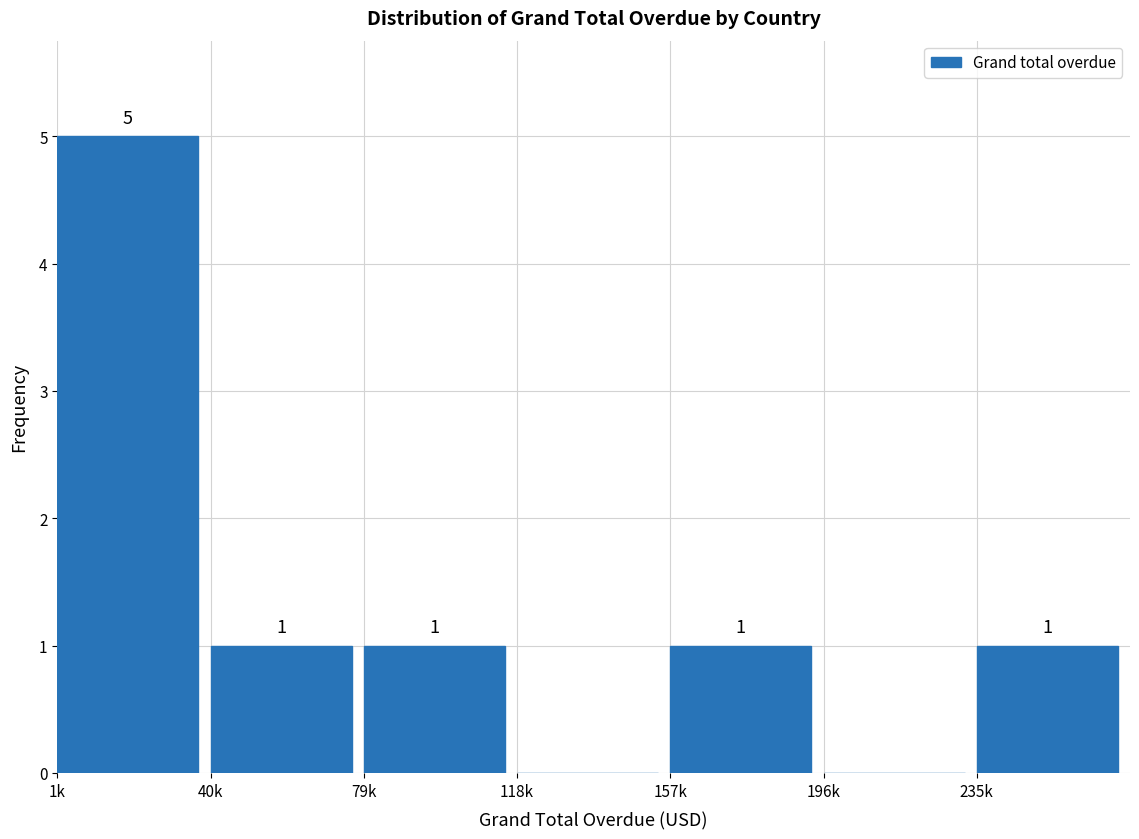

Reading left to right, extract all data points from this chart.

1k=5	40k=1	79k=1	118k=0	157k=1	196k=0	235k=1